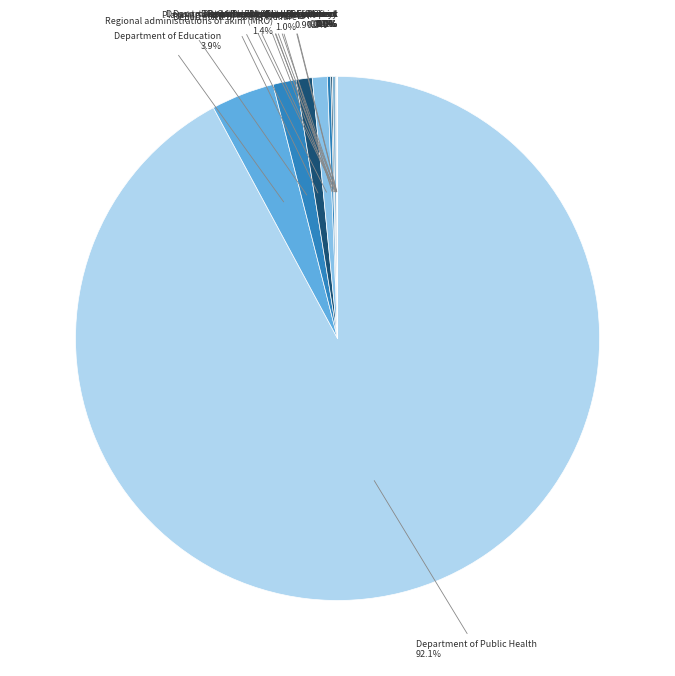

Which category has the smallest portion of the pie?

Department of religious Affairs